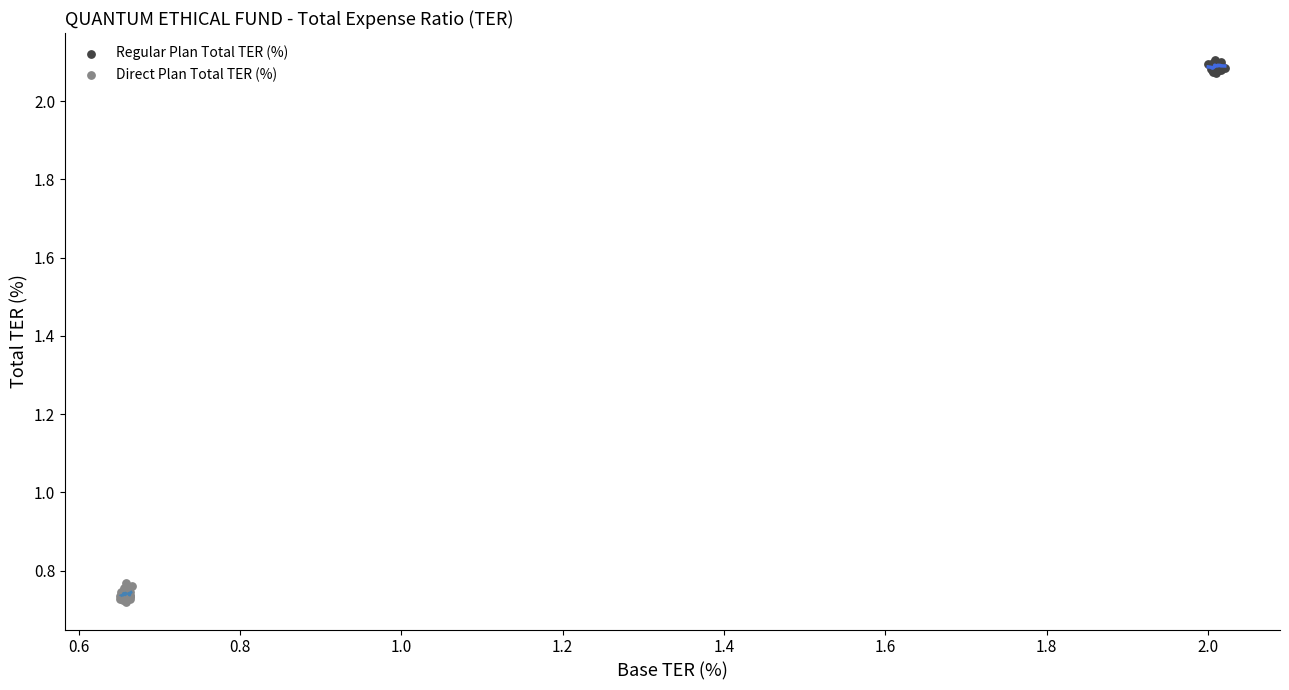

Which series contains the lowest Y value?

Direct Plan Total TER (%)